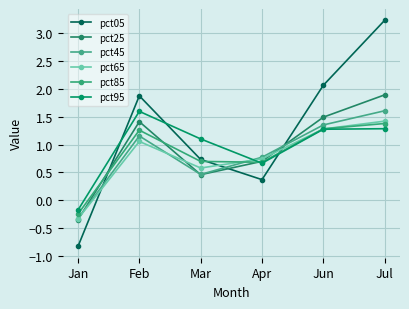

What is the difference between the maximum and minimum values in the pct95 series?

1.8